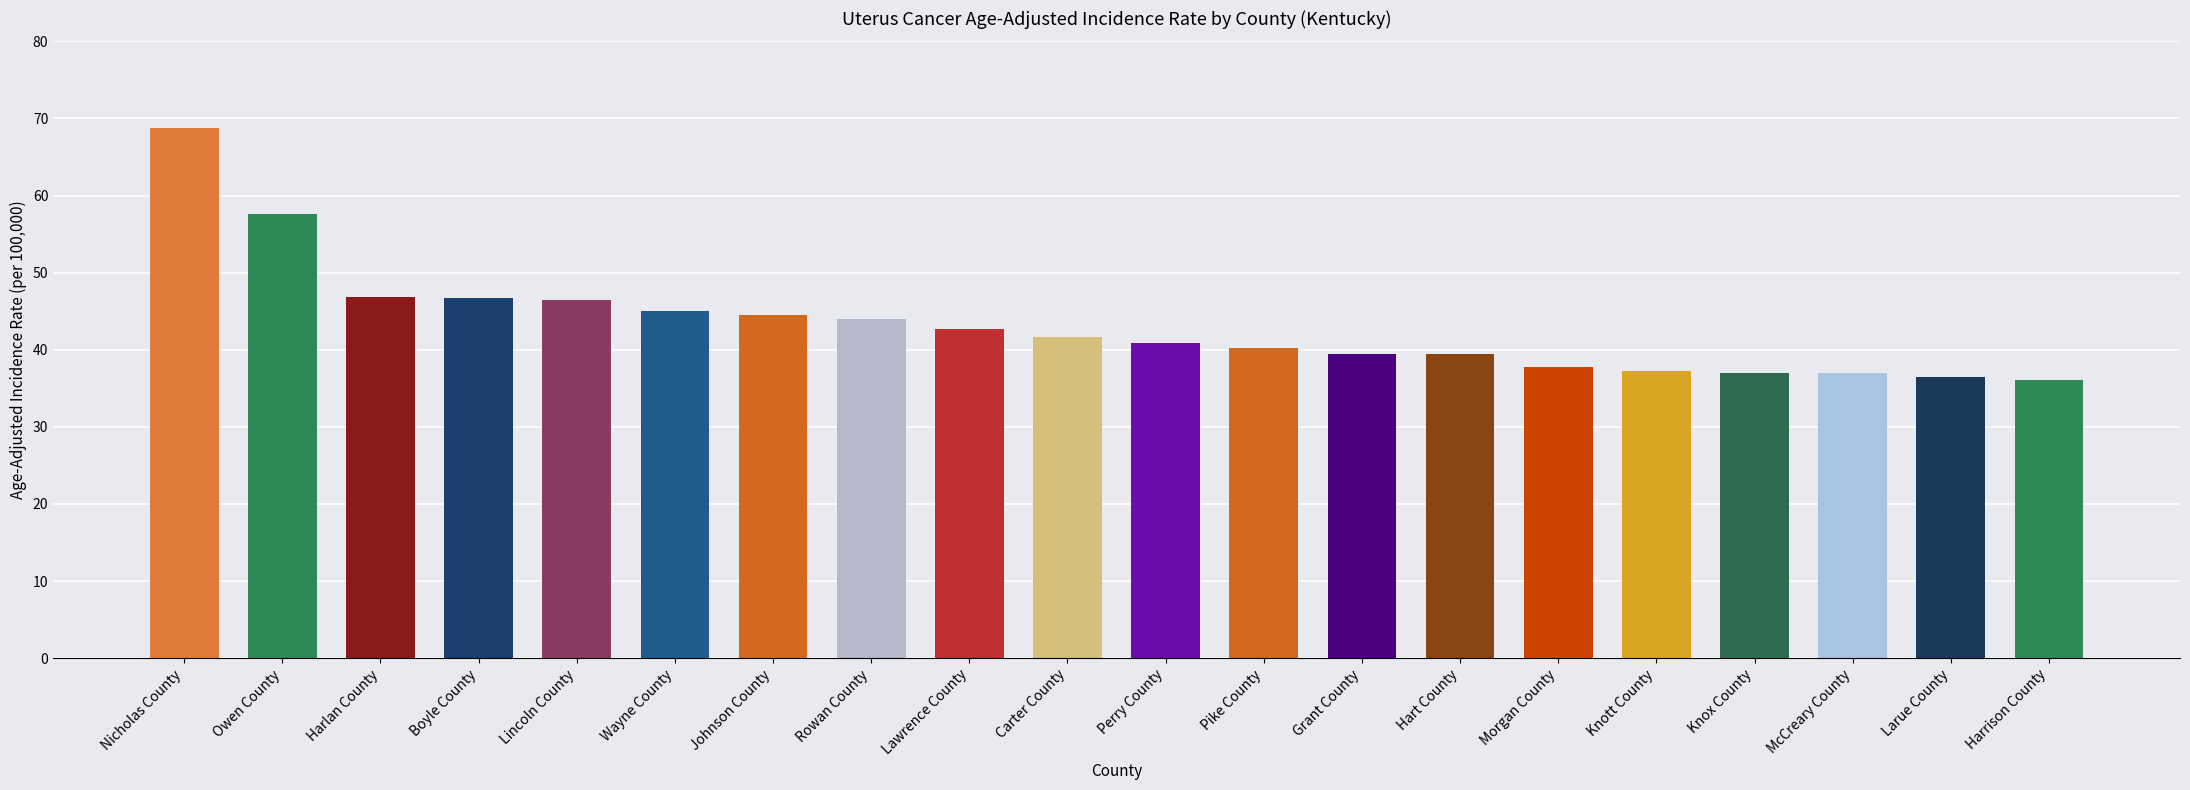

The value at Boyle County is 79.2. True or false?

False